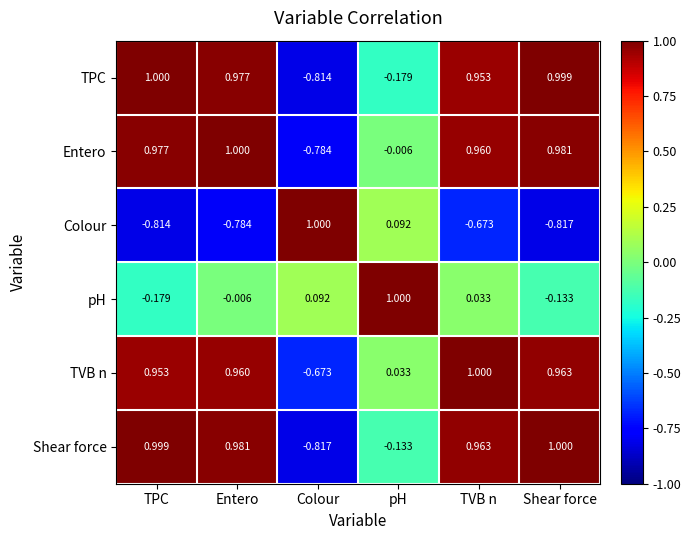

At which label does TPC reach its minimum?

Colour